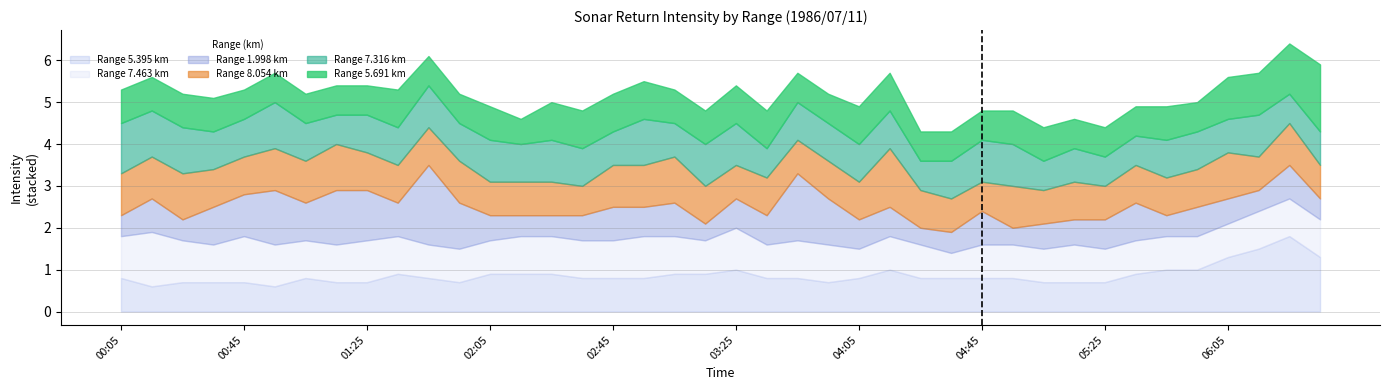

Reading right to left, list all the values displayed in this chart.

5.691: 1986/07/11 06:35=1.6	1986/07/11 06:25=1.2	1986/07/11 06:15=1.0	1986/07/11 06:05=1.0	1986/07/11 05:55=0.7	1986/07/11 05:45=0.8	1986/07/11 05:35=0.7	1986/07/11 05:25=0.7	1986/07/11 05:15=0.7	1986/07/11 05:05=0.8	1986/07/11 04:55=0.8	1986/07/11 04:45=0.7	1986/07/11 04:35=0.7	1986/07/11 04:25=0.7	1986/07/11 04:15=0.9	1986/07/11 04:05=0.9	1986/07/11 03:55=0.7	1986/07/11 03:45=0.7	1986/07/11 03:35=0.9	1986/07/11 03:25=0.9	1986/07/11 03:15=0.8	1986/07/11 03:05=0.8	1986/07/11 02:55=0.9	1986/07/11 02:45=0.9	1986/07/11 02:35=0.9	1986/07/11 02:25=0.9	1986/07/11 02:15=0.6	1986/07/11 02:05=0.8	1986/07/11 01:55=0.7	1986/07/11 01:45=0.7	1986/07/11 01:35=0.9	1986/07/11 01:25=0.7	1986/07/11 01:15=0.7	1986/07/11 01:05=0.7	1986/07/11 00:55=0.7	1986/07/11 00:45=0.7	1986/07/11 00:35=0.8	1986/07/11 00:25=0.8	1986/07/11 00:15=0.8	1986/07/11 00:05=0.8
7.316: 1986/07/11 06:35=0.8	1986/07/11 06:25=0.7	1986/07/11 06:15=1.0	1986/07/11 06:05=0.8	1986/07/11 05:55=0.9	1986/07/11 05:45=0.9	1986/07/11 05:35=0.7	1986/07/11 05:25=0.7	1986/07/11 05:15=0.8	1986/07/11 05:05=0.7	1986/07/11 04:55=1.0	1986/07/11 04:45=1.0	1986/07/11 04:35=0.9	1986/07/11 04:25=0.7	1986/07/11 04:15=0.9	1986/07/11 04:05=0.9	1986/07/11 03:55=0.9	1986/07/11 03:45=0.9	1986/07/11 03:35=0.7	1986/07/11 03:25=1.0	1986/07/11 03:15=1.0	1986/07/11 03:05=0.8	1986/07/11 02:55=1.1	1986/07/11 02:45=0.8	1986/07/11 02:35=0.9	1986/07/11 02:25=1.0	1986/07/11 02:15=0.9	1986/07/11 02:05=1.0	1986/07/11 01:55=0.9	1986/07/11 01:45=1.0	1986/07/11 01:35=0.9	1986/07/11 01:25=0.9	1986/07/11 01:15=0.7	1986/07/11 01:05=0.9	1986/07/11 00:55=1.1	1986/07/11 00:45=0.9	1986/07/11 00:35=0.9	1986/07/11 00:25=1.1	1986/07/11 00:15=1.1	1986/07/11 00:05=1.2
8.054: 1986/07/11 06:35=0.8	1986/07/11 06:25=1.0	1986/07/11 06:15=0.8	1986/07/11 06:05=1.1	1986/07/11 05:55=0.9	1986/07/11 05:45=0.9	1986/07/11 05:35=0.9	1986/07/11 05:25=0.8	1986/07/11 05:15=0.9	1986/07/11 05:05=0.8	1986/07/11 04:55=1.0	1986/07/11 04:45=0.7	1986/07/11 04:35=0.8	1986/07/11 04:25=0.9	1986/07/11 04:15=1.4	1986/07/11 04:05=0.9	1986/07/11 03:55=0.9	1986/07/11 03:45=0.8	1986/07/11 03:35=0.9	1986/07/11 03:25=0.8	1986/07/11 03:15=0.9	1986/07/11 03:05=1.1	1986/07/11 02:55=1.0	1986/07/11 02:45=1.0	1986/07/11 02:35=0.7	1986/07/11 02:25=0.8	1986/07/11 02:15=0.8	1986/07/11 02:05=0.8	1986/07/11 01:55=1.0	1986/07/11 01:45=0.9	1986/07/11 01:35=0.9	1986/07/11 01:25=0.9	1986/07/11 01:15=1.1	1986/07/11 01:05=1.0	1986/07/11 00:55=1.0	1986/07/11 00:45=0.9	1986/07/11 00:35=0.9	1986/07/11 00:25=1.1	1986/07/11 00:15=1.0	1986/07/11 00:05=1.0
1.998: 1986/07/11 06:35=0.5	1986/07/11 06:25=0.8	1986/07/11 06:15=0.5	1986/07/11 06:05=0.6	1986/07/11 05:55=0.7	1986/07/11 05:45=0.5	1986/07/11 05:35=0.9	1986/07/11 05:25=0.7	1986/07/11 05:15=0.6	1986/07/11 05:05=0.6	1986/07/11 04:55=0.4	1986/07/11 04:45=0.8	1986/07/11 04:35=0.5	1986/07/11 04:25=0.4	1986/07/11 04:15=0.7	1986/07/11 04:05=0.7	1986/07/11 03:55=1.1	1986/07/11 03:45=1.6	1986/07/11 03:35=0.7	1986/07/11 03:25=0.7	1986/07/11 03:15=0.4	1986/07/11 03:05=0.8	1986/07/11 02:55=0.7	1986/07/11 02:45=0.8	1986/07/11 02:35=0.6	1986/07/11 02:25=0.5	1986/07/11 02:15=0.5	1986/07/11 02:05=0.6	1986/07/11 01:55=1.1	1986/07/11 01:45=1.9	1986/07/11 01:35=0.8	1986/07/11 01:25=1.2	1986/07/11 01:15=1.3	1986/07/11 01:05=0.9	1986/07/11 00:55=1.3	1986/07/11 00:45=1.0	1986/07/11 00:35=0.9	1986/07/11 00:25=0.5	1986/07/11 00:15=0.8	1986/07/11 00:05=0.5
5.395: 1986/07/11 06:35=1.3	1986/07/11 06:25=1.8	1986/07/11 06:15=1.5	1986/07/11 06:05=1.3	1986/07/11 05:55=1.0	1986/07/11 05:45=1.0	1986/07/11 05:35=0.9	1986/07/11 05:25=0.7	1986/07/11 05:15=0.7	1986/07/11 05:05=0.7	1986/07/11 04:55=0.8	1986/07/11 04:45=0.8	1986/07/11 04:35=0.8	1986/07/11 04:25=0.8	1986/07/11 04:15=1.0	1986/07/11 04:05=0.8	1986/07/11 03:55=0.7	1986/07/11 03:45=0.8	1986/07/11 03:35=0.8	1986/07/11 03:25=1.0	1986/07/11 03:15=0.9	1986/07/11 03:05=0.9	1986/07/11 02:55=0.8	1986/07/11 02:45=0.8	1986/07/11 02:35=0.8	1986/07/11 02:25=0.9	1986/07/11 02:15=0.9	1986/07/11 02:05=0.9	1986/07/11 01:55=0.7	1986/07/11 01:45=0.8	1986/07/11 01:35=0.9	1986/07/11 01:25=0.7	1986/07/11 01:15=0.7	1986/07/11 01:05=0.8	1986/07/11 00:55=0.6	1986/07/11 00:45=0.7	1986/07/11 00:35=0.7	1986/07/11 00:25=0.7	1986/07/11 00:15=0.6	1986/07/11 00:05=0.8
7.463: 1986/07/11 06:35=0.9	1986/07/11 06:25=0.9	1986/07/11 06:15=0.9	1986/07/11 06:05=0.8	1986/07/11 05:55=0.8	1986/07/11 05:45=0.8	1986/07/11 05:35=0.8	1986/07/11 05:25=0.8	1986/07/11 05:15=0.9	1986/07/11 05:05=0.8	1986/07/11 04:55=0.8	1986/07/11 04:45=0.8	1986/07/11 04:35=0.6	1986/07/11 04:25=0.8	1986/07/11 04:15=0.8	1986/07/11 04:05=0.7	1986/07/11 03:55=0.9	1986/07/11 03:45=0.9	1986/07/11 03:35=0.8	1986/07/11 03:25=1.0	1986/07/11 03:15=0.8	1986/07/11 03:05=0.9	1986/07/11 02:55=1.0	1986/07/11 02:45=0.9	1986/07/11 02:35=0.9	1986/07/11 02:25=0.9	1986/07/11 02:15=0.9	1986/07/11 02:05=0.8	1986/07/11 01:55=0.8	1986/07/11 01:45=0.8	1986/07/11 01:35=0.9	1986/07/11 01:25=1.0	1986/07/11 01:15=0.9	1986/07/11 01:05=0.9	1986/07/11 00:55=1.0	1986/07/11 00:45=1.1	1986/07/11 00:35=0.9	1986/07/11 00:25=1.0	1986/07/11 00:15=1.3	1986/07/11 00:05=1.0